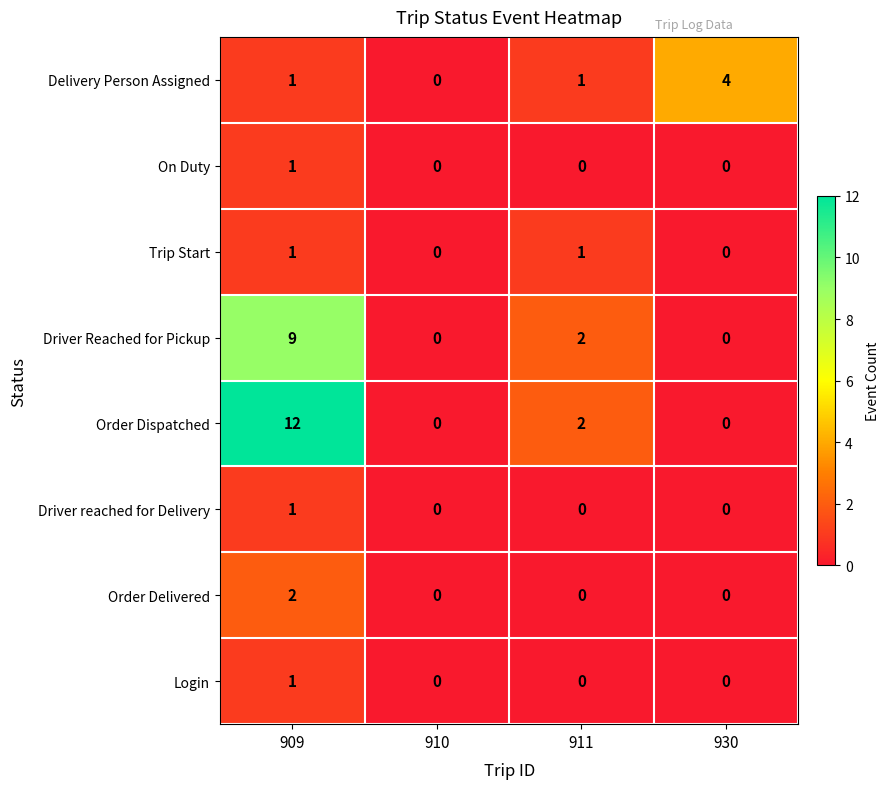

Which category has the highest value across all series?

909